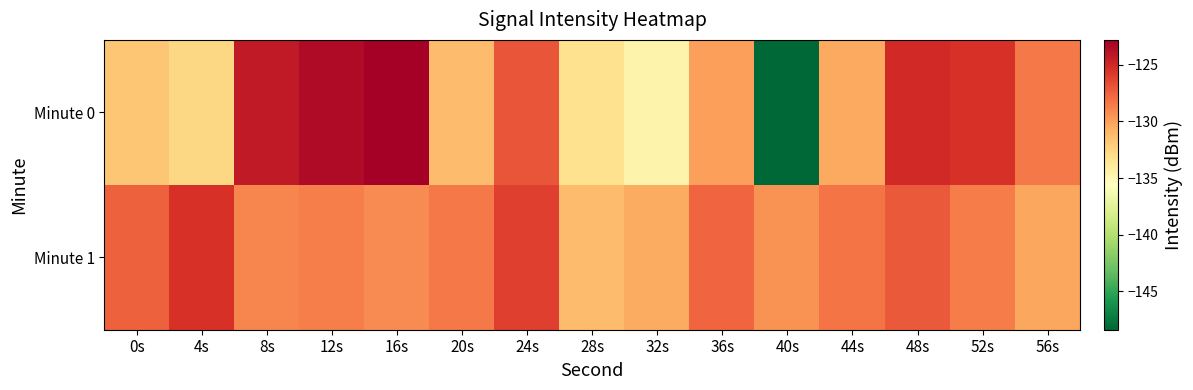

Which has a higher value, 16s or 40s?

16s